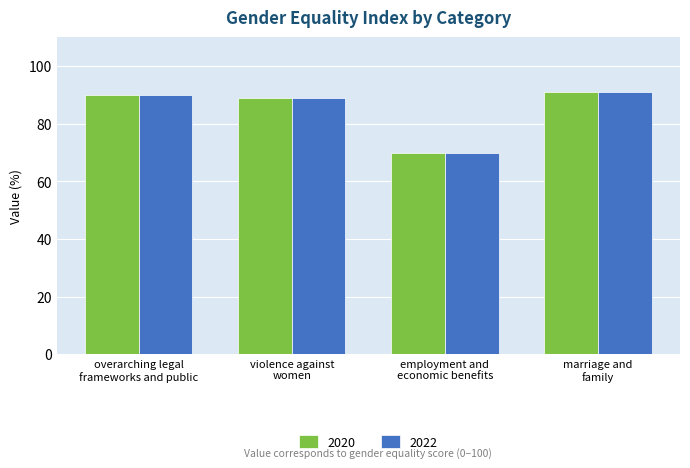

True or false: 2020 has a value of 90.9 at marriage and
family.

True